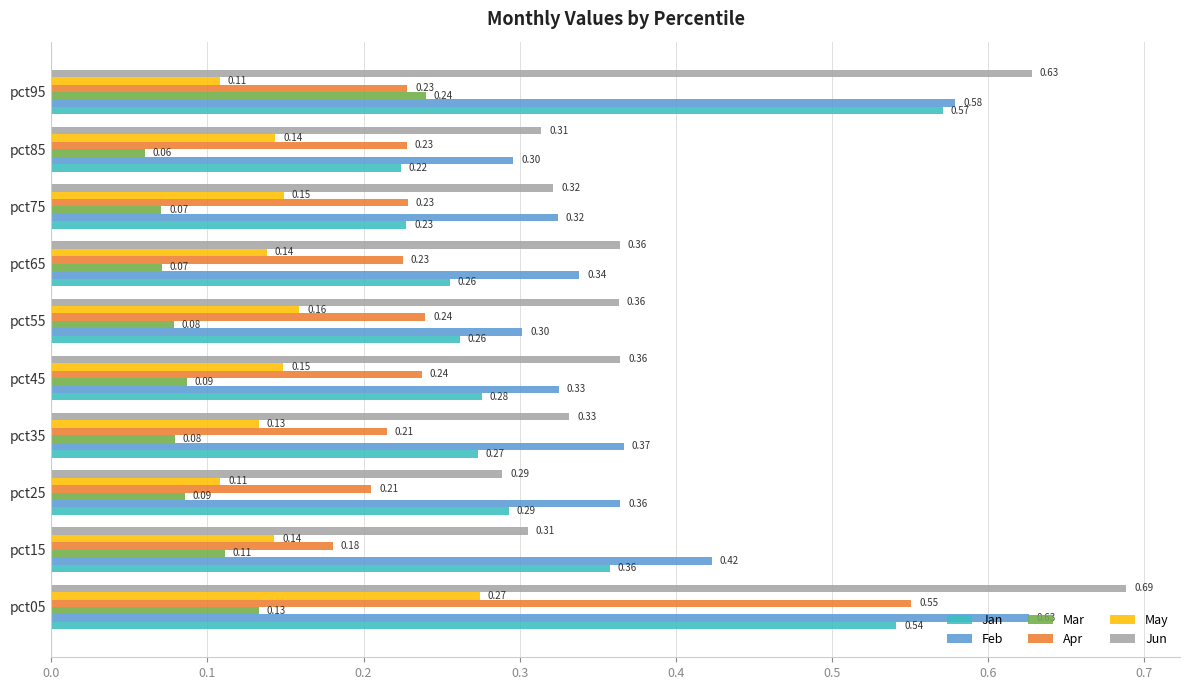

Is the value of Feb at pct25 greater than the value of Apr at pct85?

Yes